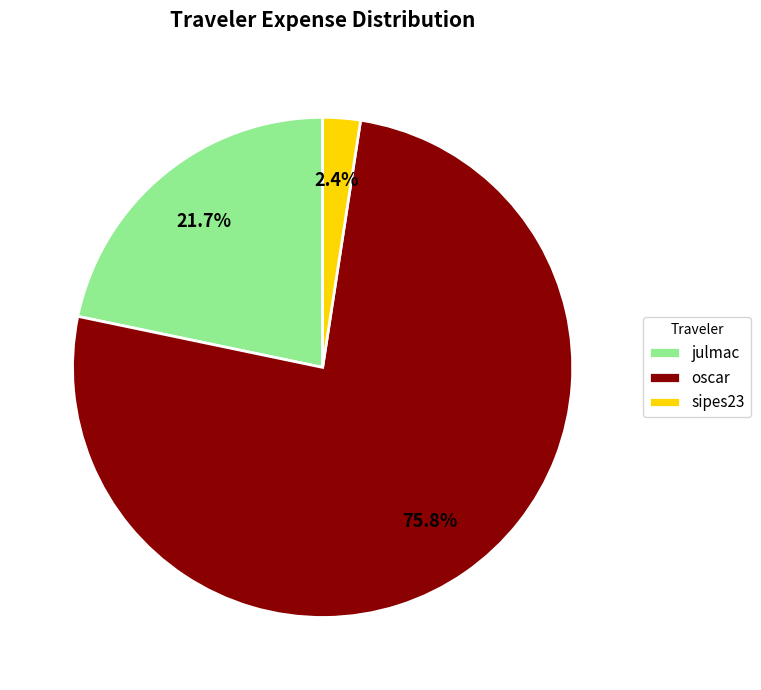

True or false: sipes23 accounts for 10% of the total.

False